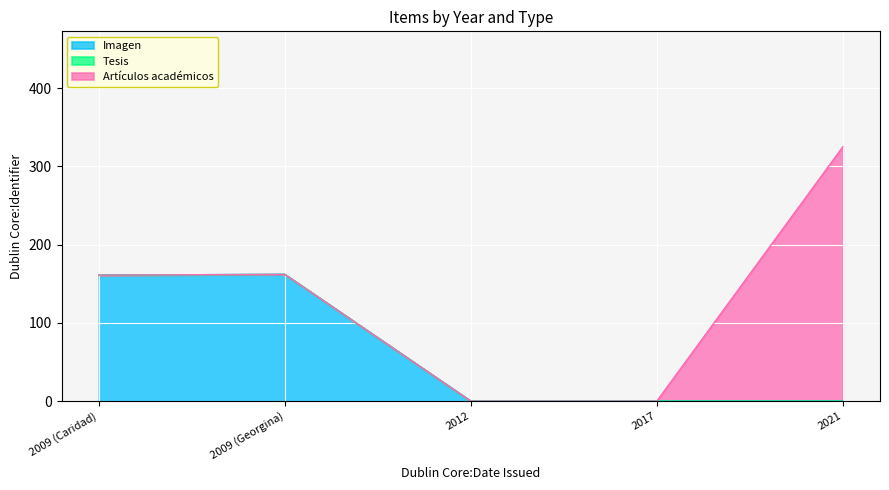

What are all the series names shown in the legend?

Imagen, Tesis, Artículos académicos